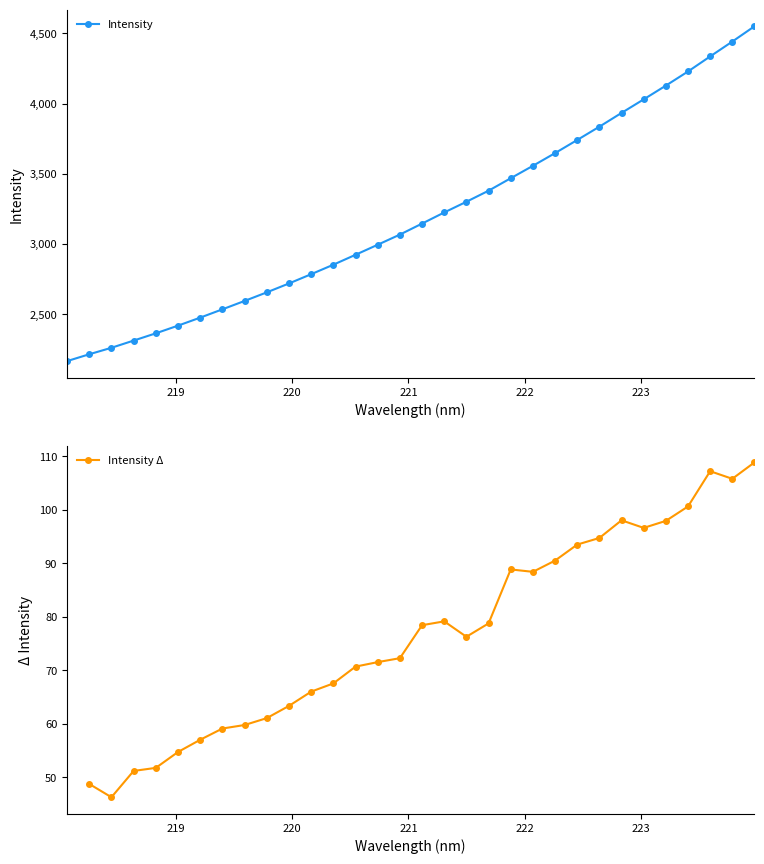

What position from the right is 218.2508?

31